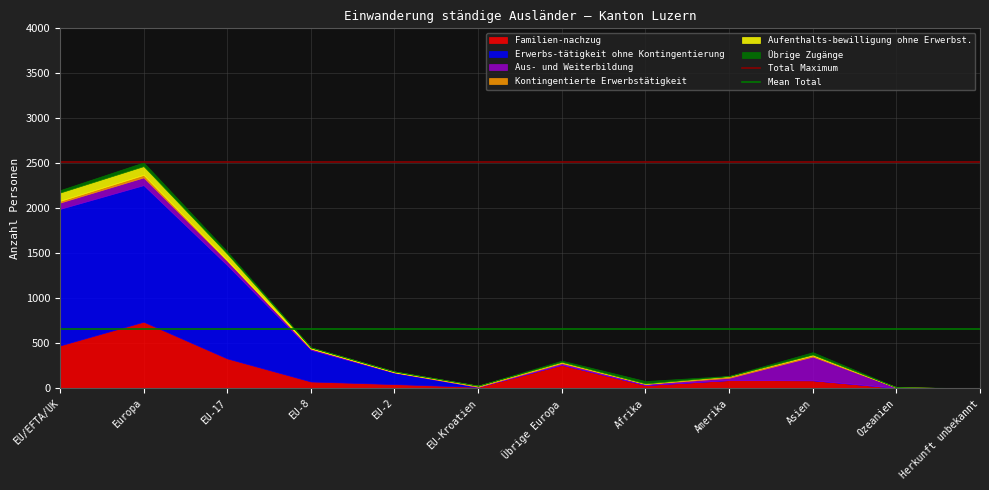

True or false: Mean Total has a value of 654.8 at EU/EFTA/UK.

True